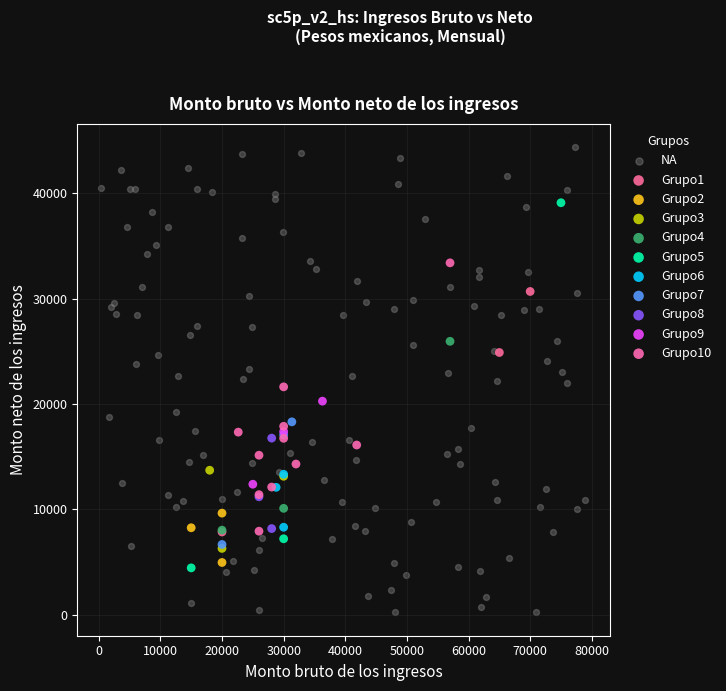

Which series reaches the minimum Y coordinate?

NA